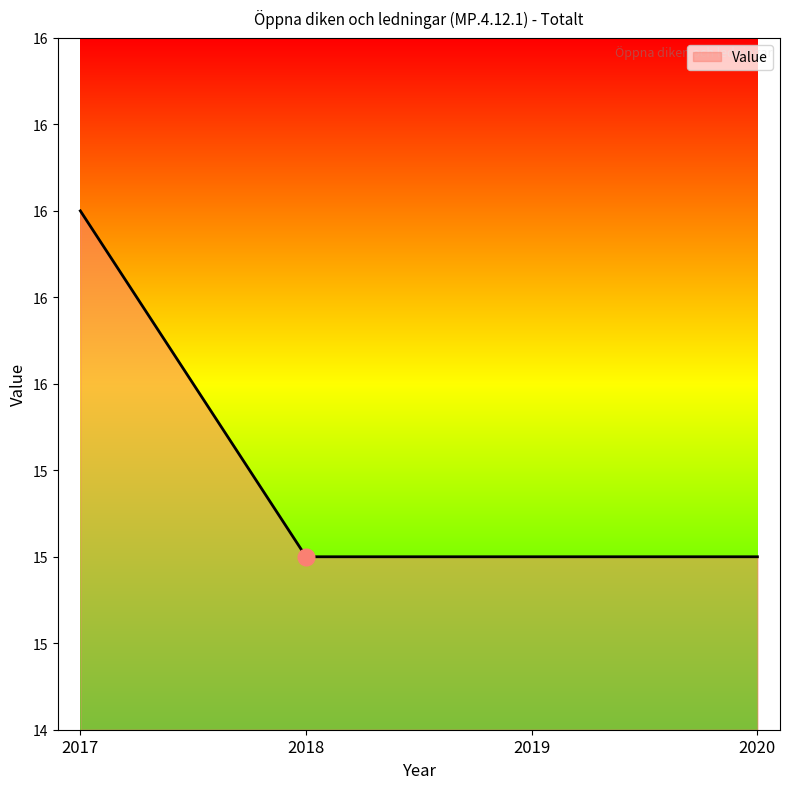

What value does the data have at 2017?

16